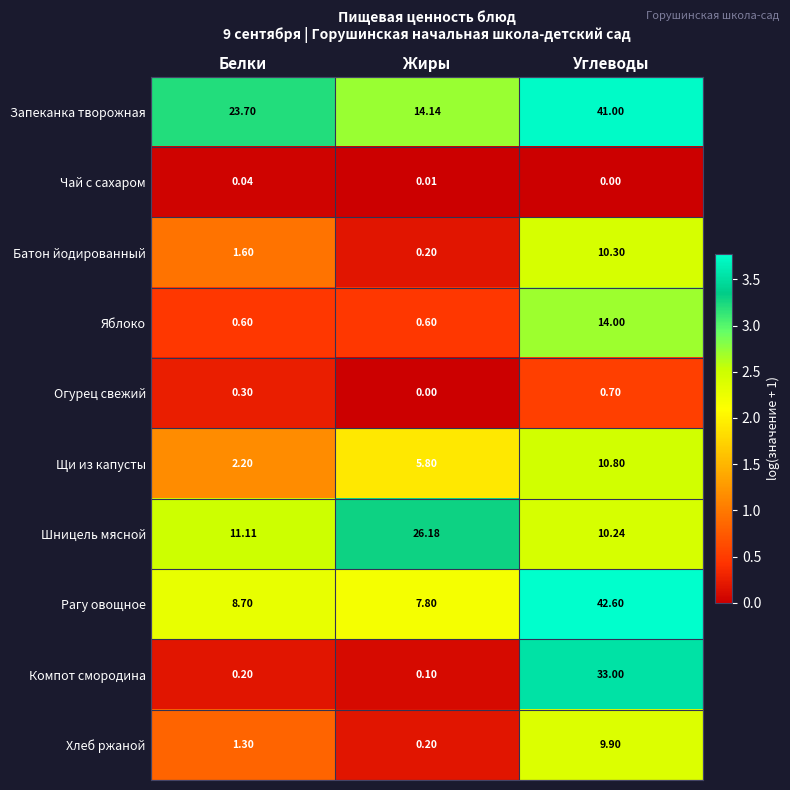

What is the total value across all series at Жиры?

55.0